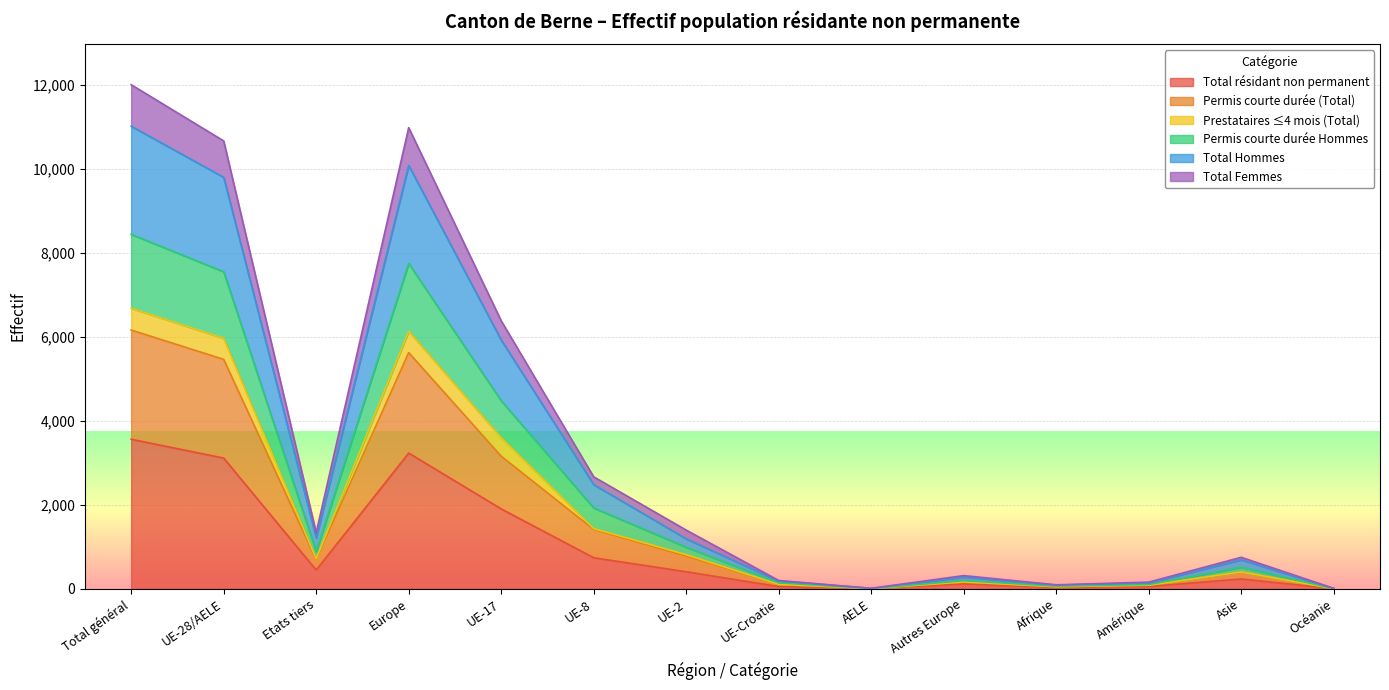

The value of Permis courte durée Hommes at Europe is 7745. True or false?

True